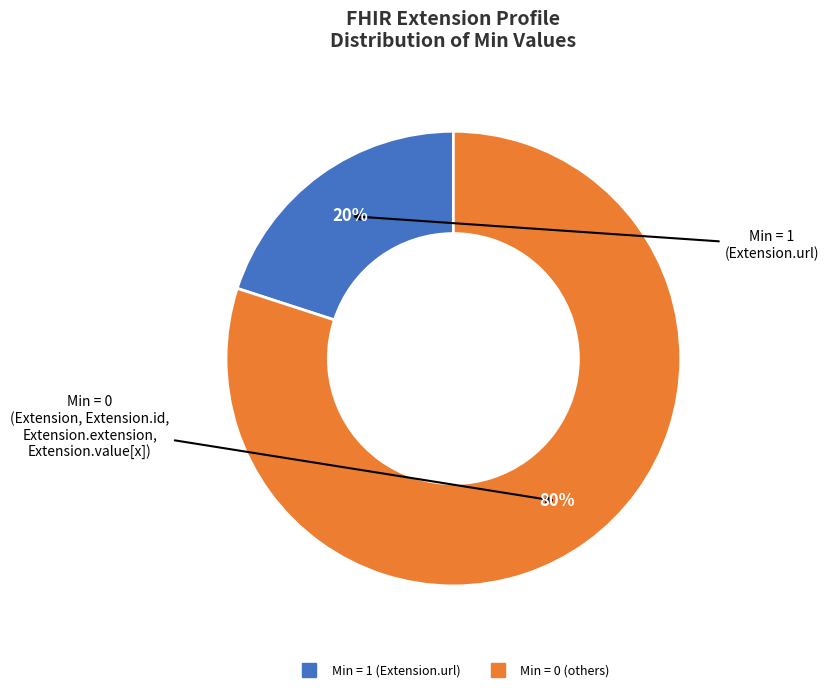

Is there a majority slice in this chart?

Yes